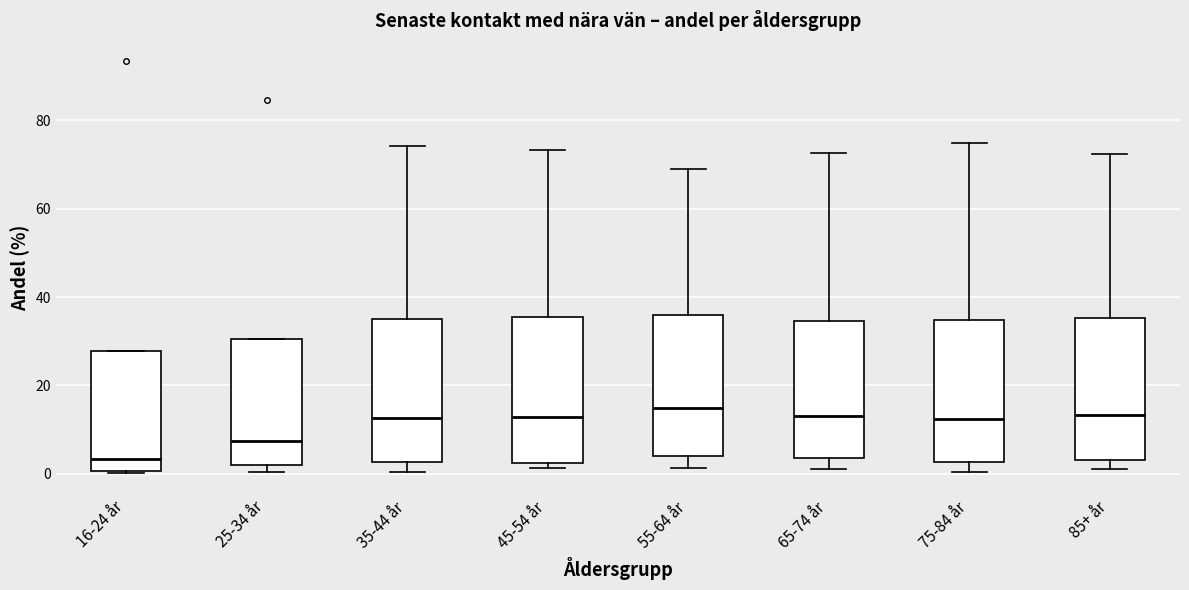

Reading left to right, read every box against the y-axis: the position of its median line, the range the box covers, and the ends of its whiskers. The values are not printed on the chart, so give them approximately, as read against the axis.

16-24 år: median 4, box 0 to 28, whiskers 0 to 28
25-34 år: median 8, box 2 to 30, whiskers 0 to 30
35-44 år: median 12, box 2 to 34, whiskers 0 to 74
45-54 år: median 12, box 2 to 36, whiskers 2 (just below the box's lower edge) to 74
55-64 år: median 14, box 4 to 36, whiskers 2 to 70
65-74 år: median 14, box 4 to 34, whiskers 2 to 72
75-84 år: median 12, box 2 to 34, whiskers 0 to 74
85+ år: median 14, box 4 to 36, whiskers 2 to 72